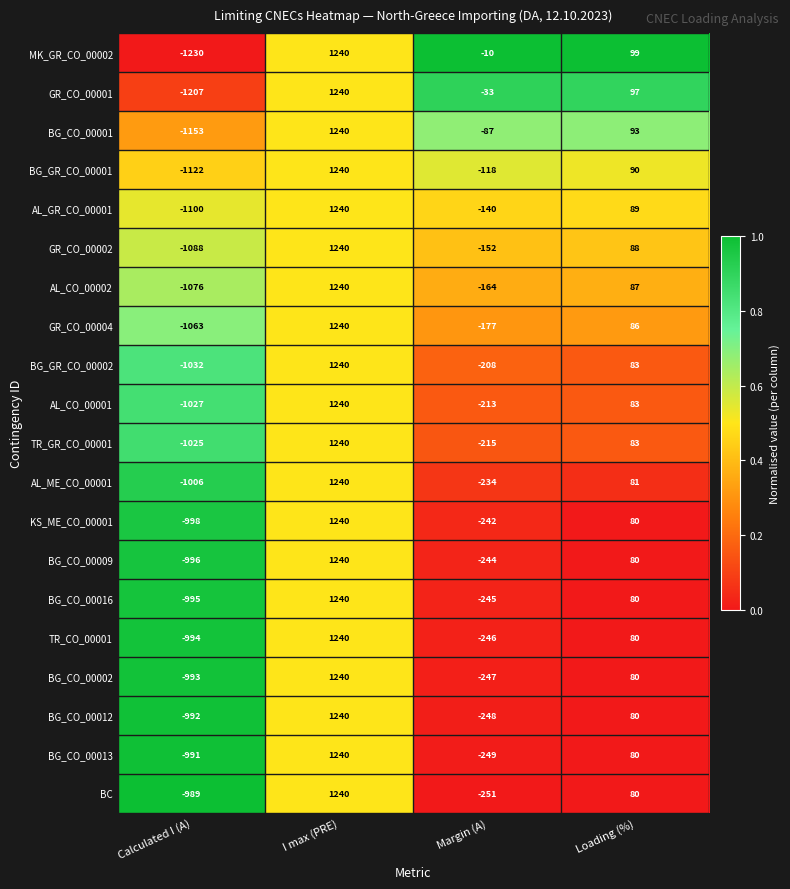

Which category has the highest value across all series?

I max (PRE)